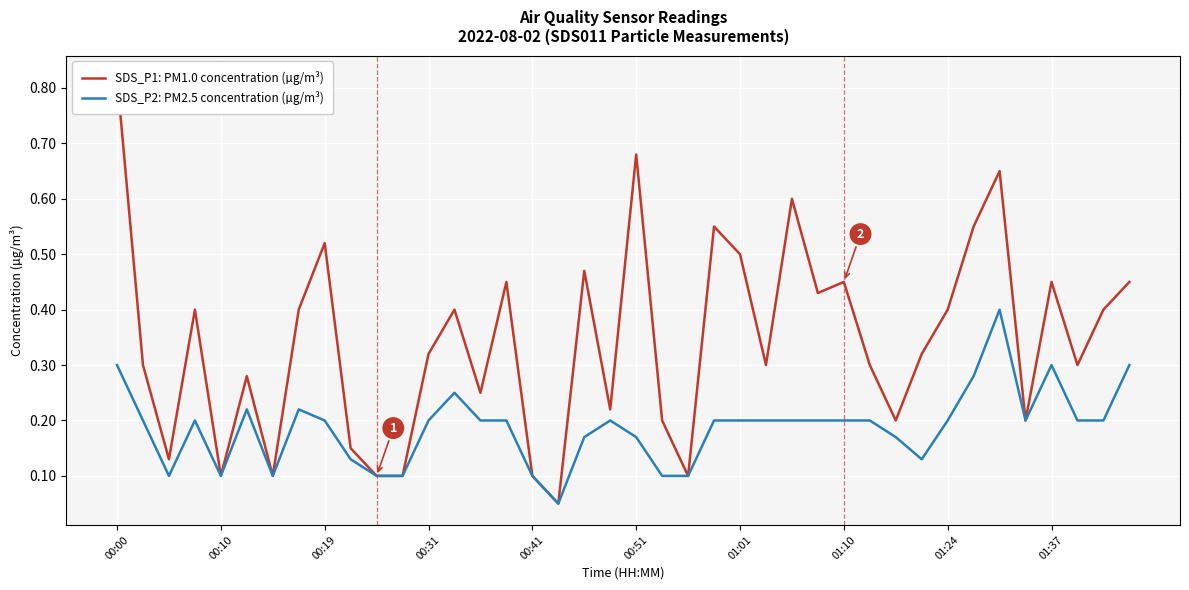

What is the average value of the SDS_P1: PM1.0 concentration (µg/m³) series?

0.3